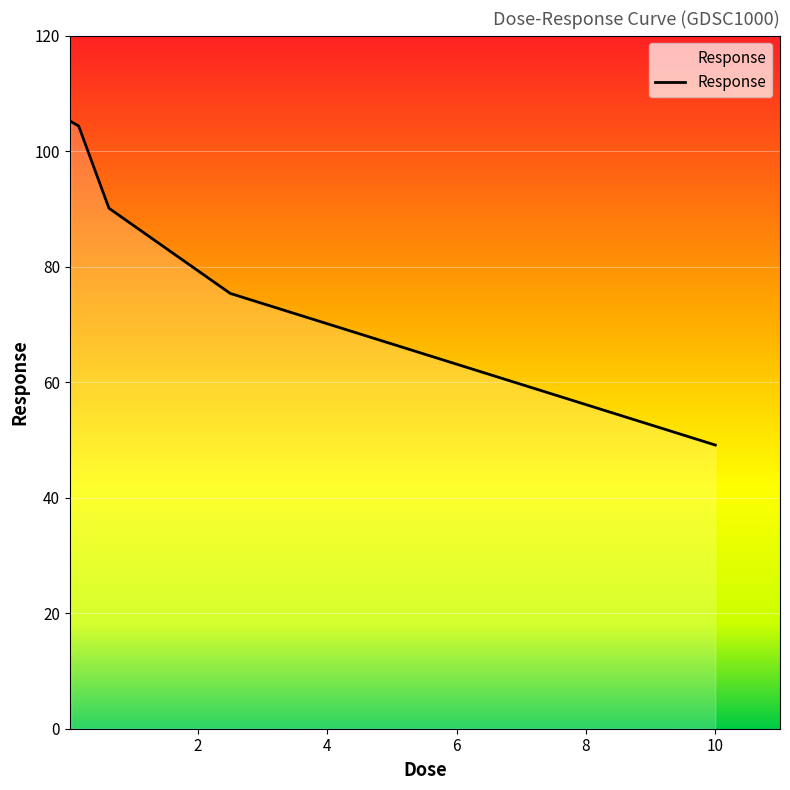

What is the sum of all values?

424.2